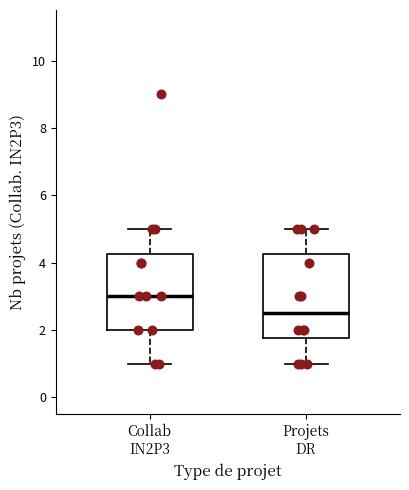

Which box's median line is the highest?

Collab IN2P3